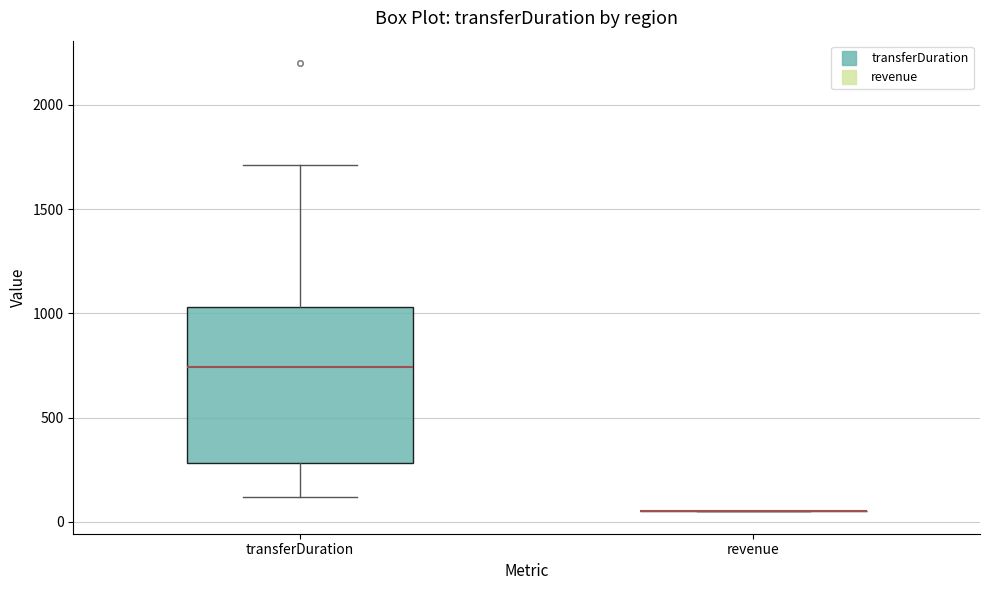

Where does the upper whisker of the box for transferDuration end on the y-axis? The values are not printed on the chart, so give them approximately, as read against the axis.

1700